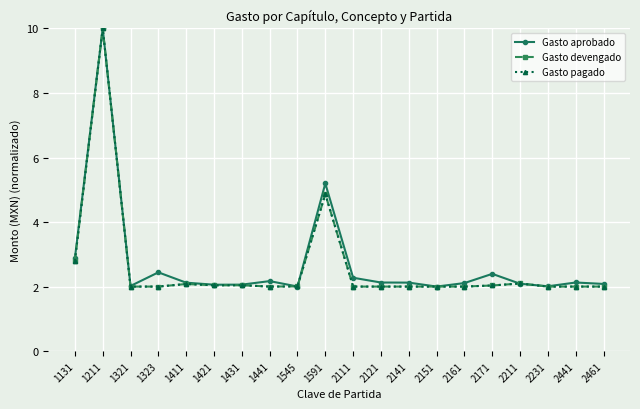

Rank the categories by Gasto aprobado value from lowest to highest.

2151, 1545, 2231, 1321, 1421, 1431, 2461, 2211, 2161, 1411, 2141, 2121, 2441, 1441, 2111, 2171, 1323, 1131, 1591, 1211